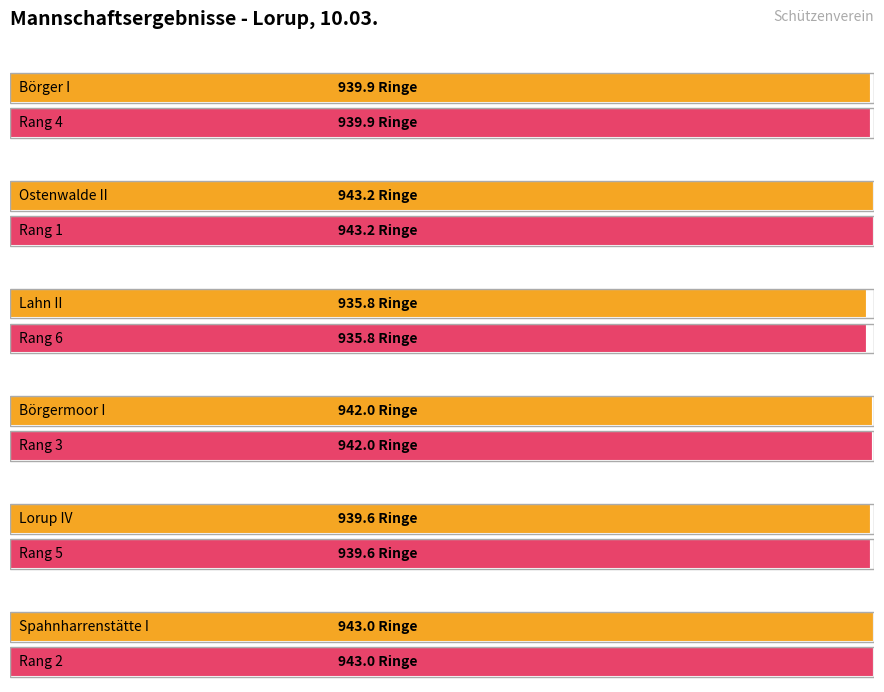

What is the label of the 6th bar from the right?

Börger I